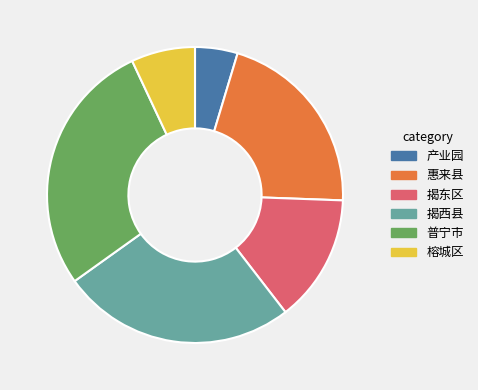

Which has a higher value, 揭西县 or 榕城区?

揭西县